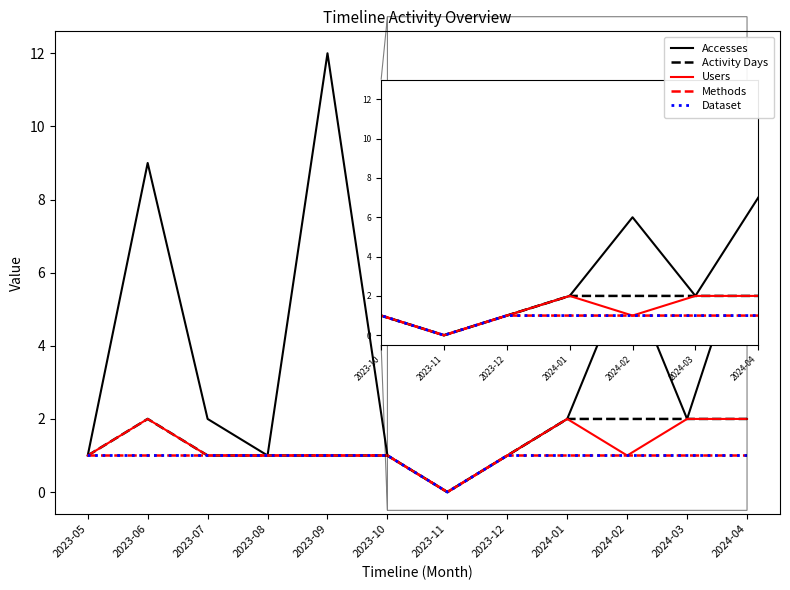

List the series in order of their peak value, lowest first.

Methods, Dataset, Activity Days, Users, Accesses